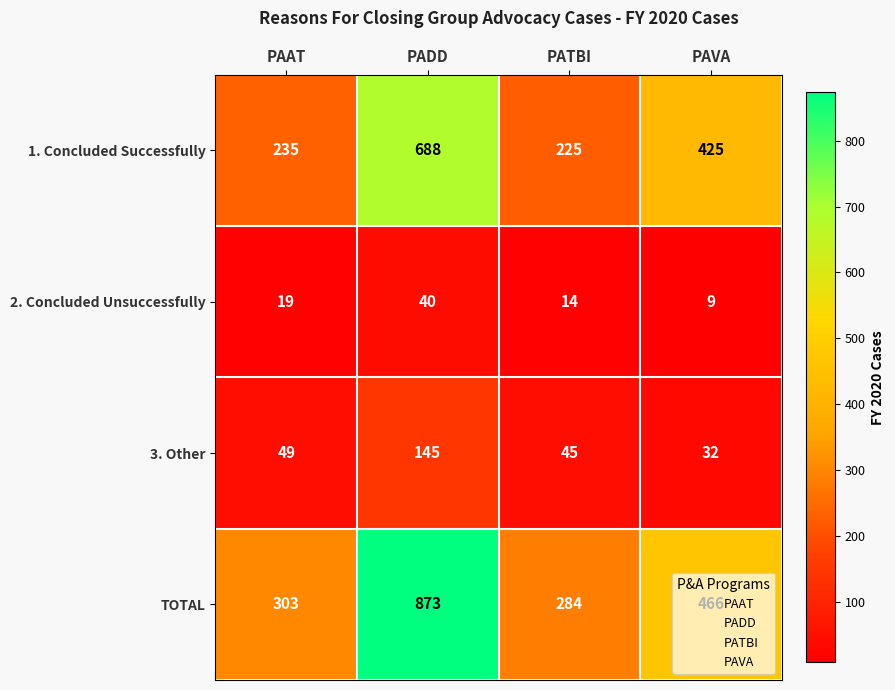

Count the number of data series in this chart.

4